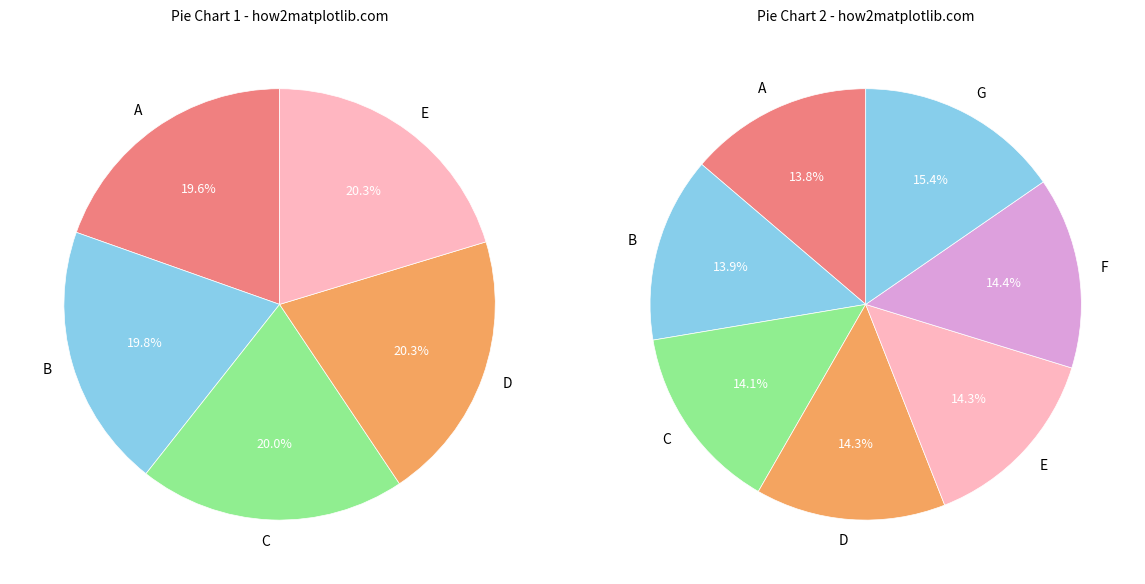

Count the number of slices in the pie.

7